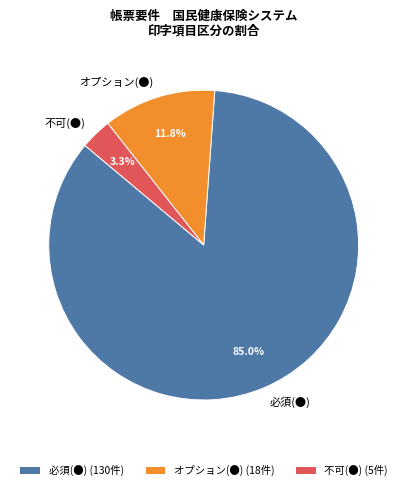

The オプション(●) slice represents 12% of the pie. True or false?

True